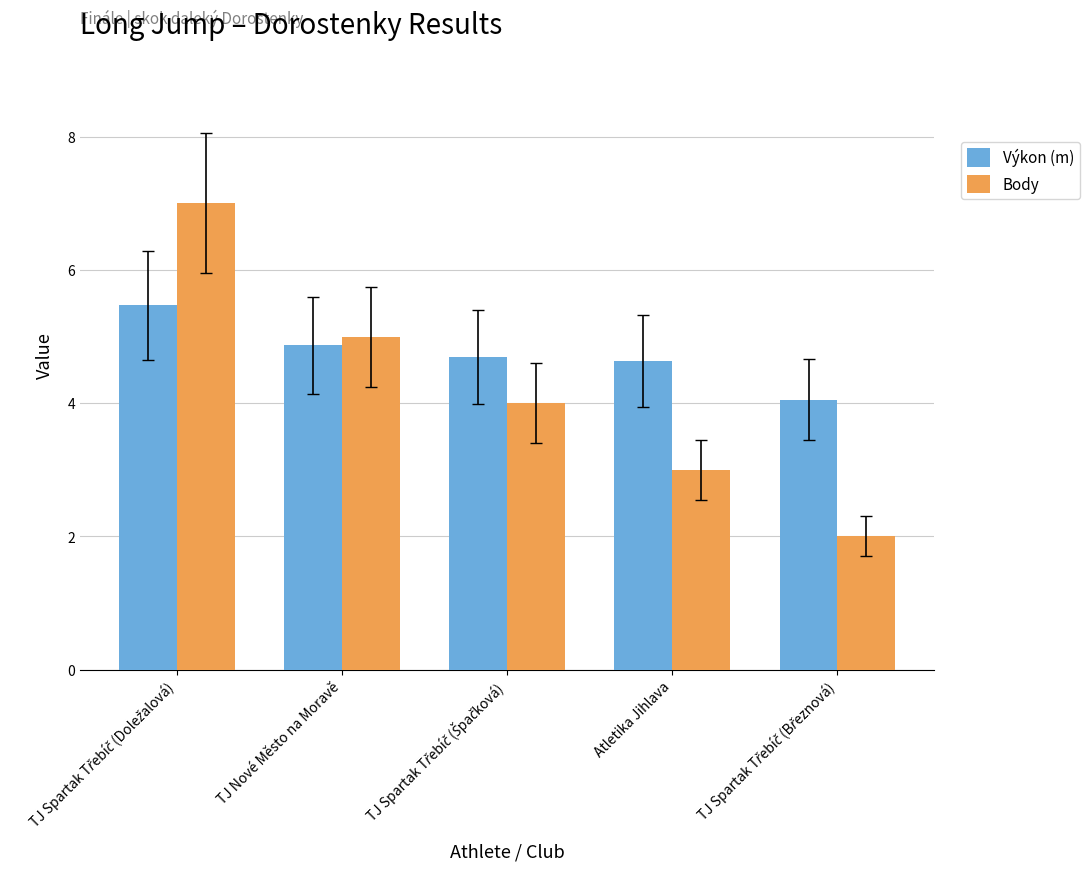

What is the sum of all Výkon (m) values?

23.7